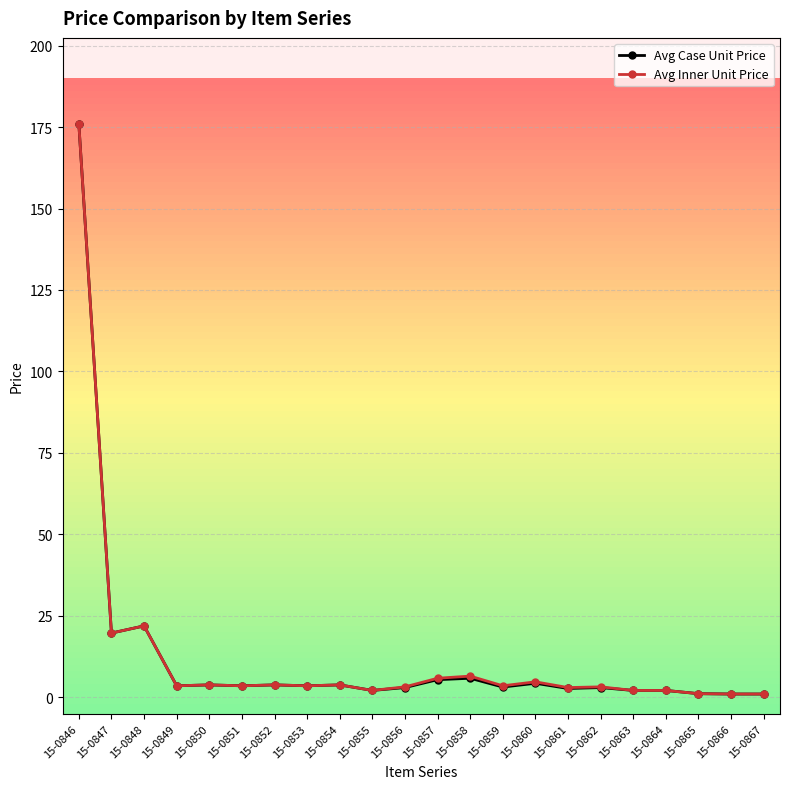

What are all the series names shown in the legend?

Avg Case Unit Price, Avg Inner Unit Price